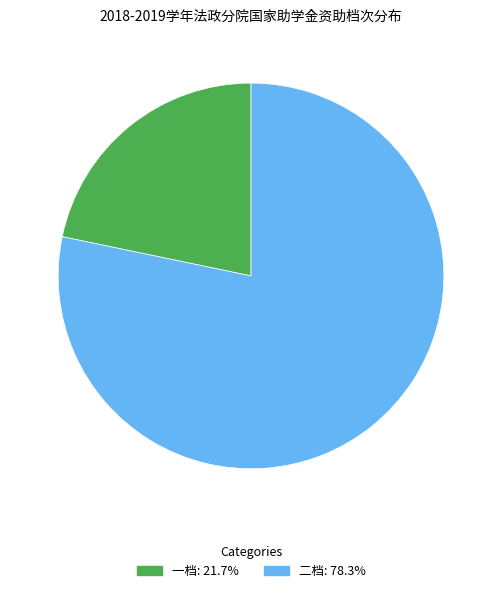

Between 一档 and 二档, which is larger?

二档